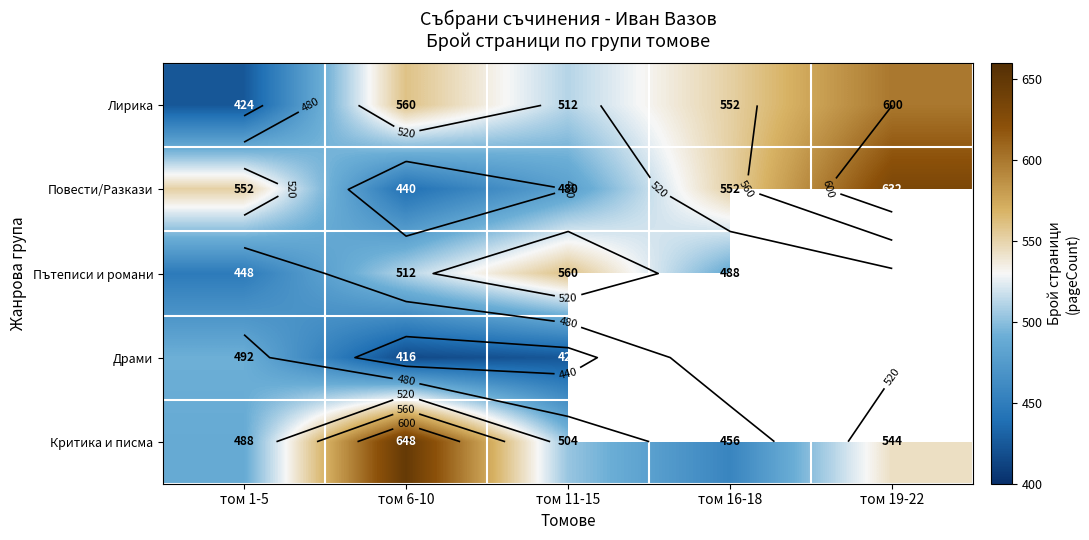

What is the difference between the maximum and minimum values in the Повести/Разкази series?

192.0